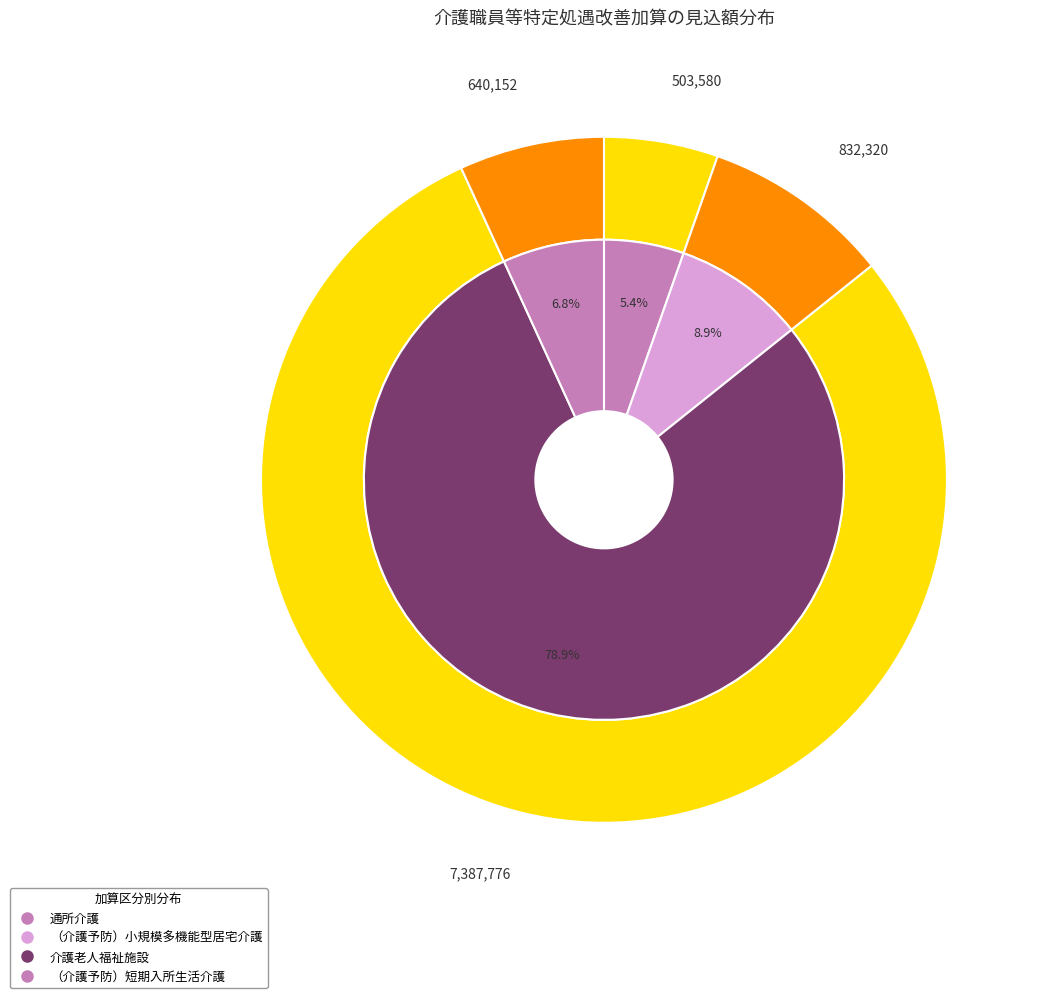

Which has a higher value, （介護予防）小規模多機能型居宅介護 or 介護老人福祉施設?

介護老人福祉施設